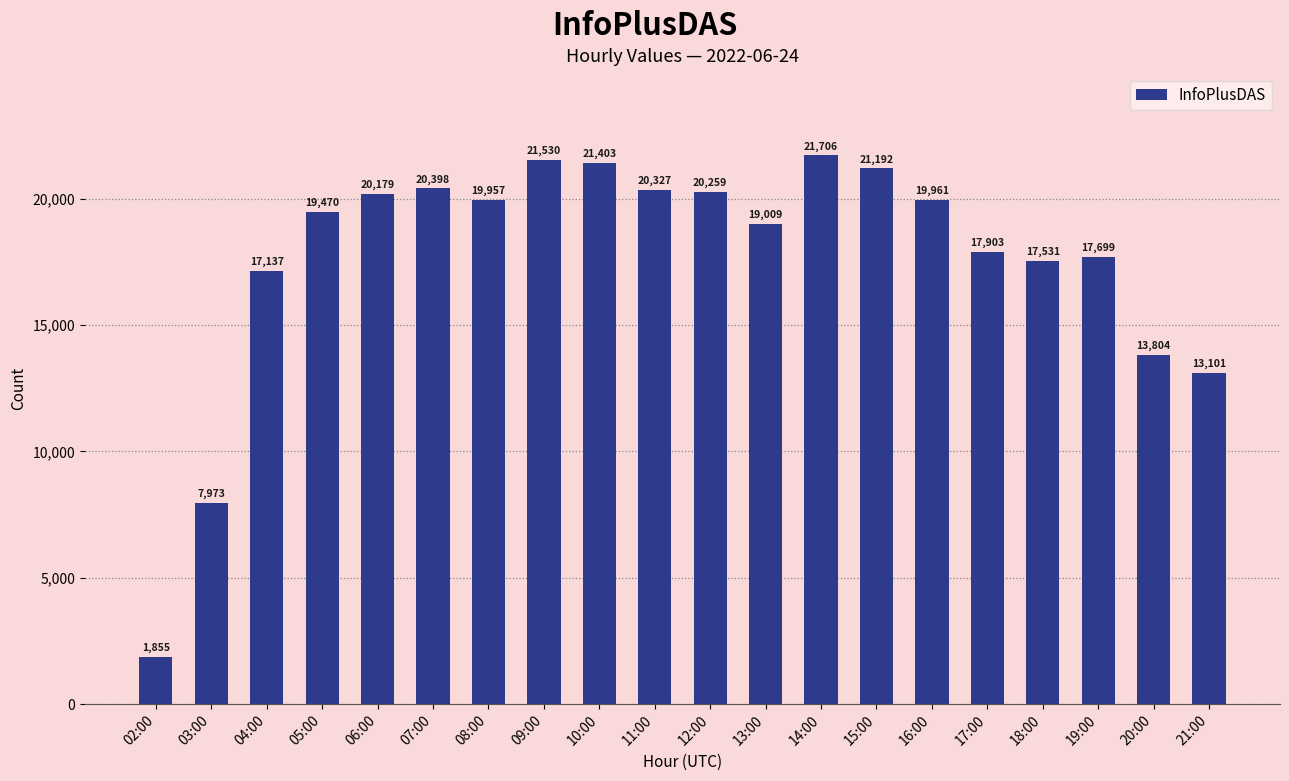

Reading right to left, what are all the values shown in this chart?

13101	13804	17699	17531	17903	19961	21192	21706	19009	20259	20327	21403	21530	19957	20398	20179	19470	17137	7973	1855